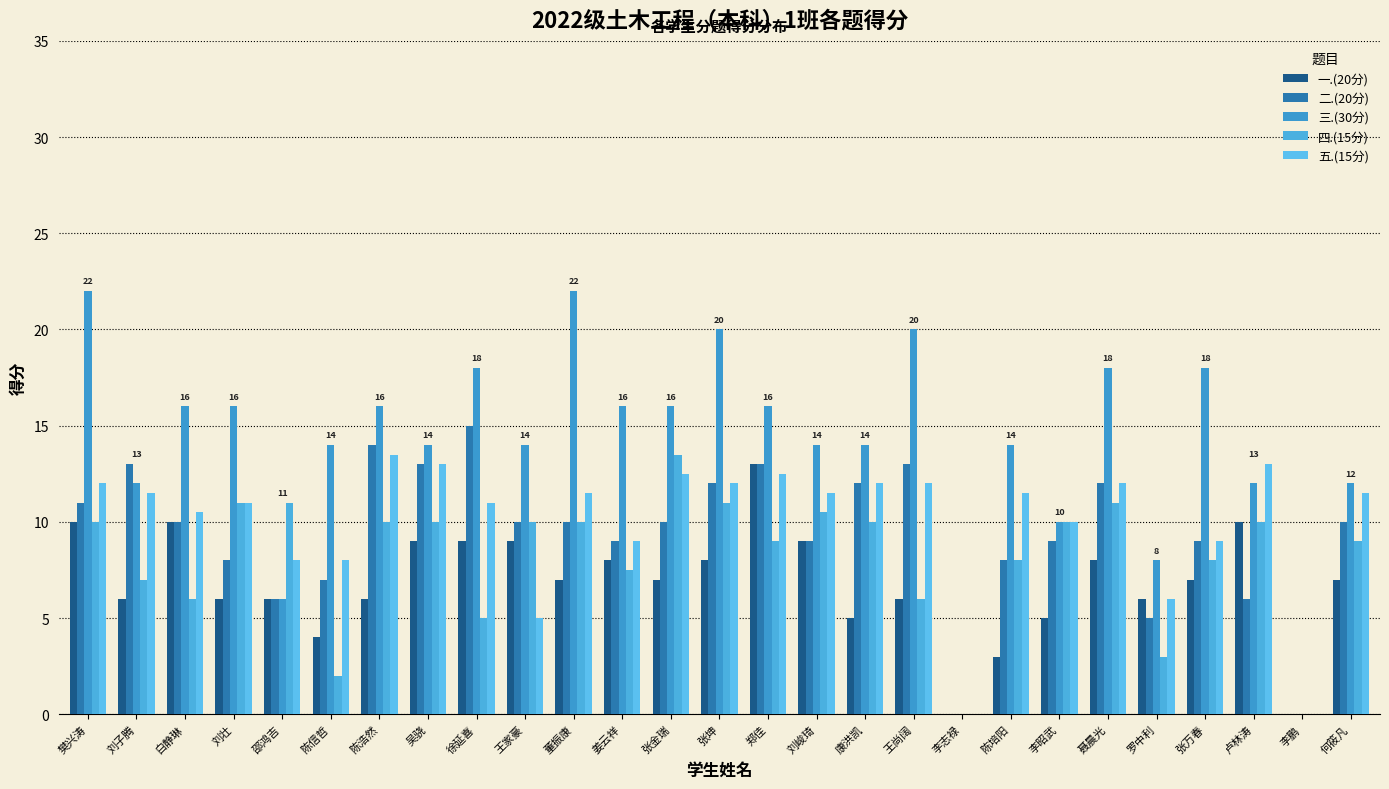

How many data points does each series have?

27